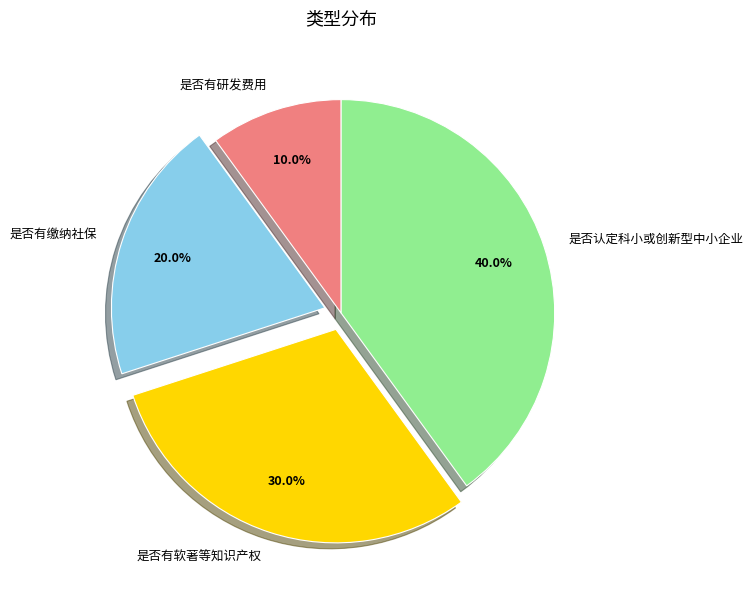

To the nearest percent, what is the average slice percentage?

25%